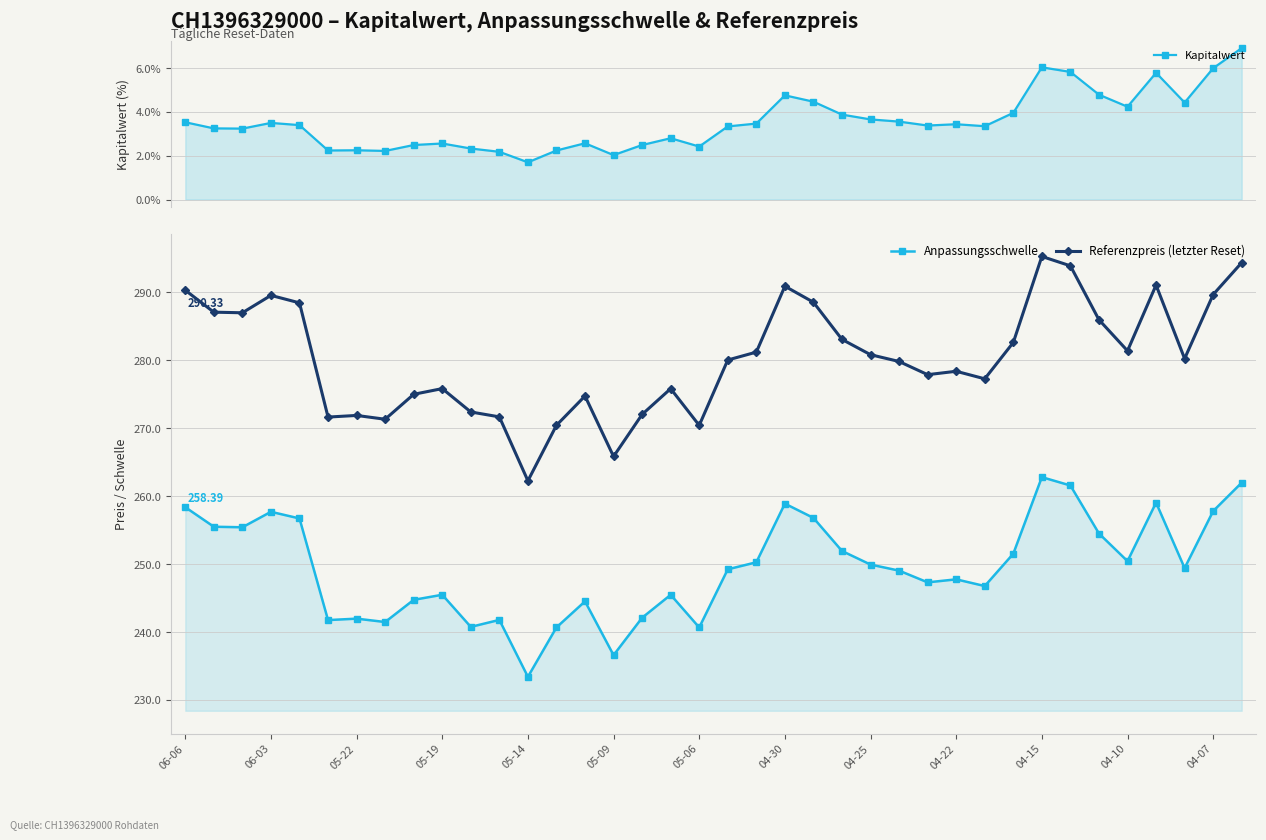

True or false: Referenzpreis (letzter Reset) has a value of 280.8 at 04-25.

True